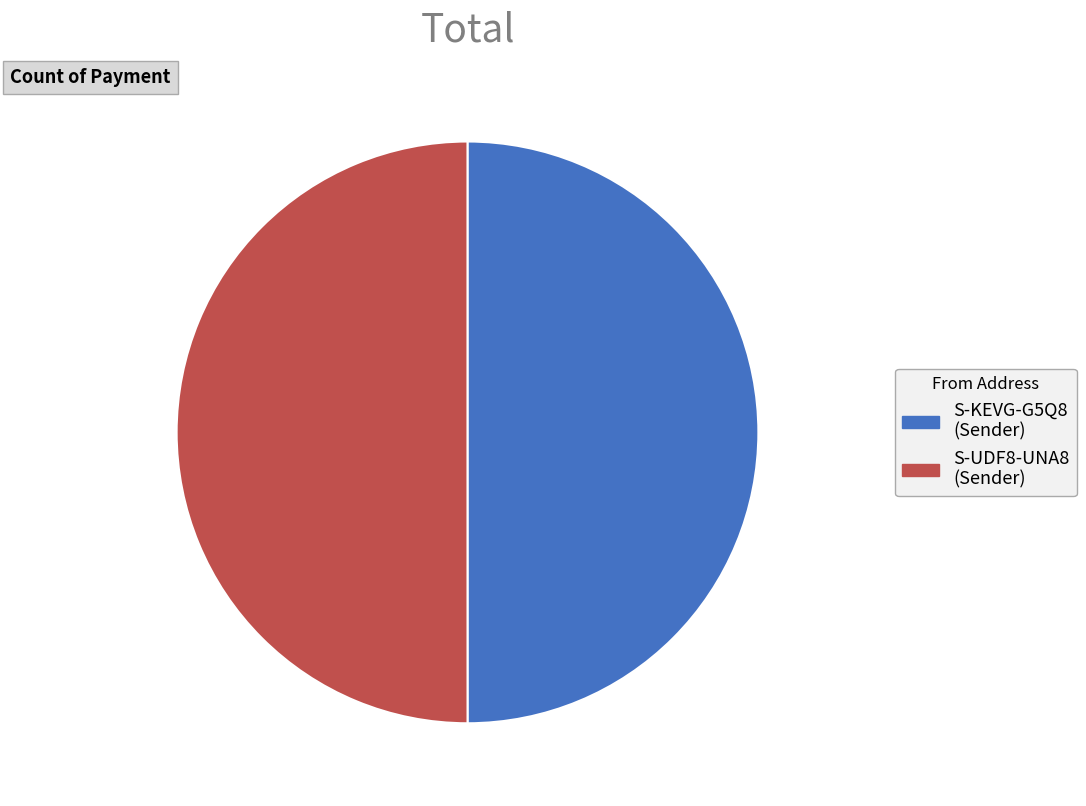

Approximately how many times larger is the value at S-UDF8-UNA8 (Sender) compared to S-KEVG-G5Q8 (Sender)?

1.0